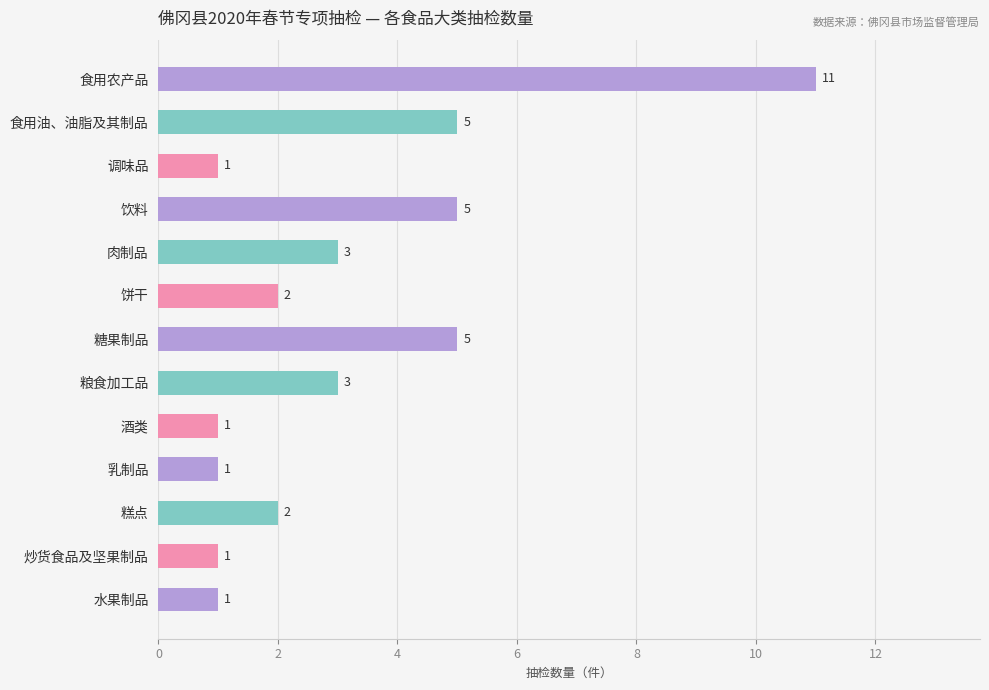

True or false: the data shows 2 at 饼干.

True